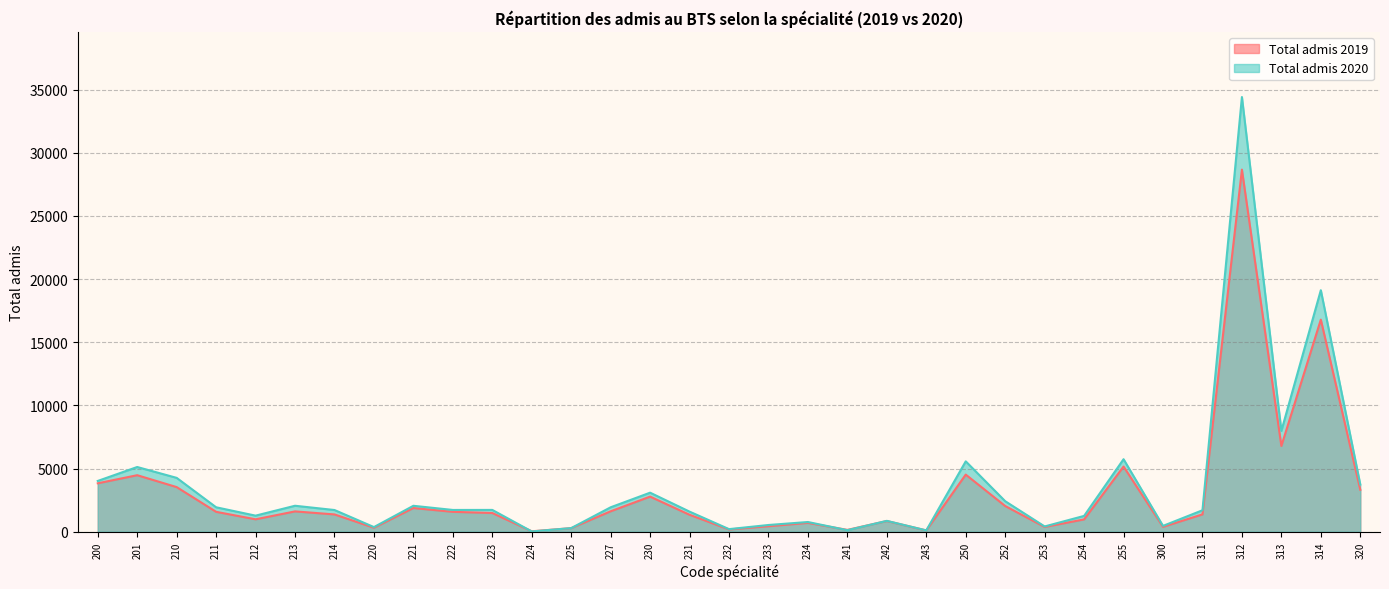

Where does the Total admis 2019 series first go above 1480?

200